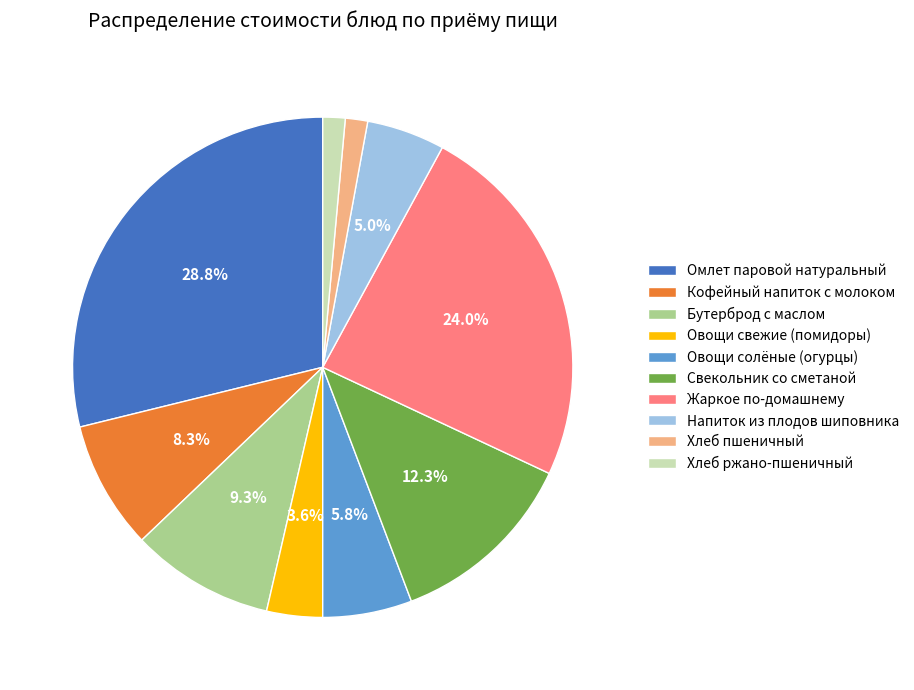

True or false: Кофейный напиток с молоком accounts for 15% of the total.

False